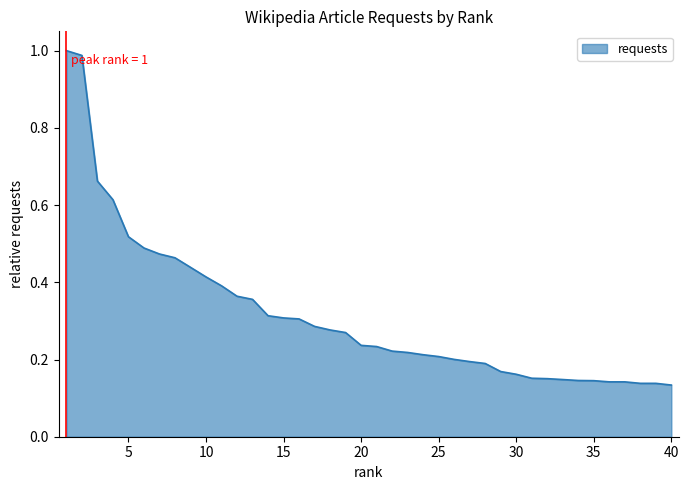

What is the difference between the maximum and minimum values?

0.9